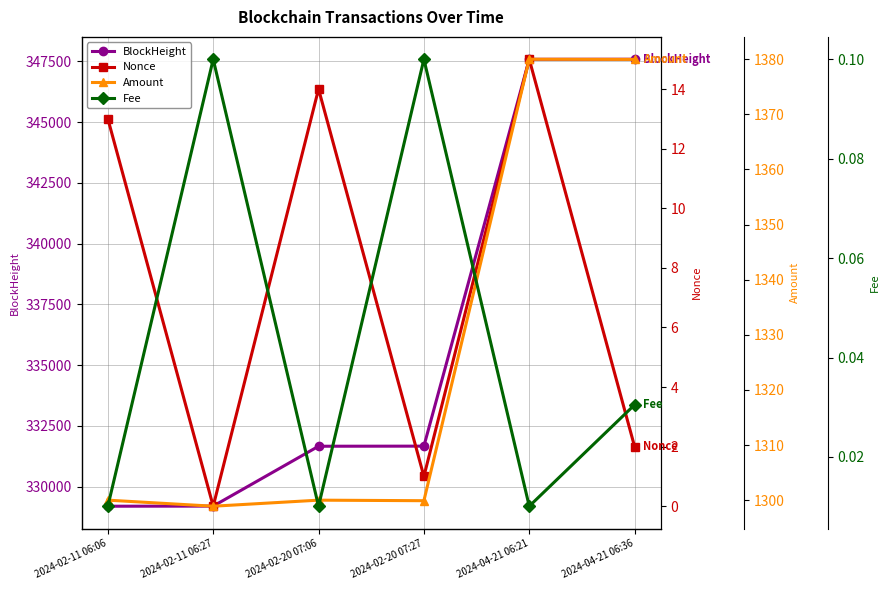

Reading left to right, what are all the values shown in this chart?

BlockHeight: 329191.0	329195.0	331659.0	331663.0	347580.0	347583.0
Nonce: 13.0	0.0	14.0	1.0	15.0	2.0
Amount: 1300.0	1298.9	1300.0	1299.9	1380.0	1380.0
Fee: 0.0	0.1	0.0	0.1	0.0	0.0